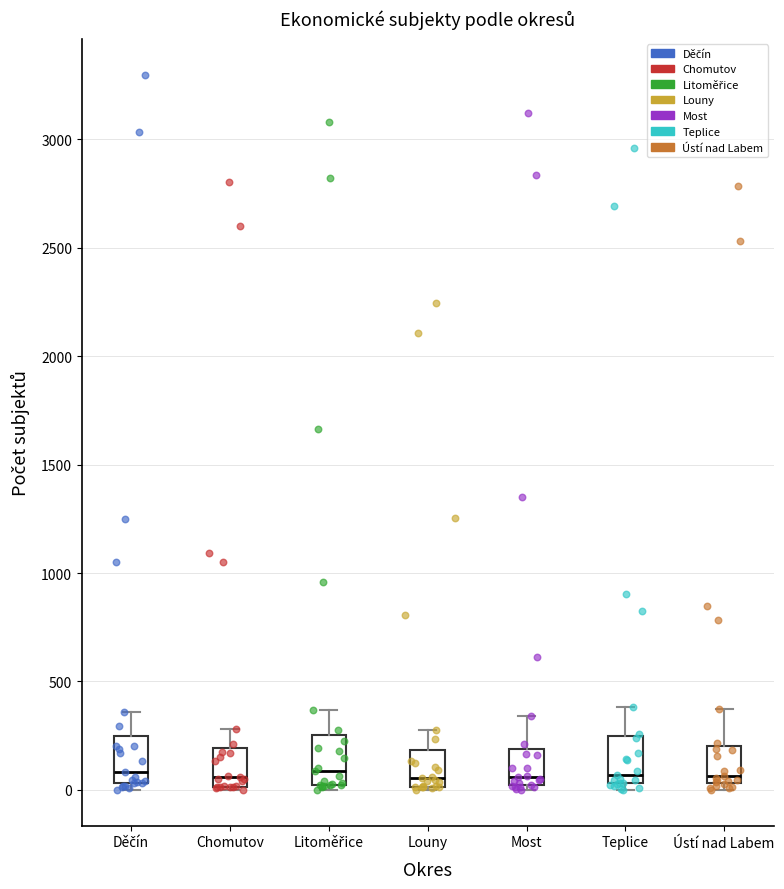

Where does the upper whisker of the box for Louny end on the y-axis? The values are not printed on the chart, so give them approximately, as read against the axis.

300